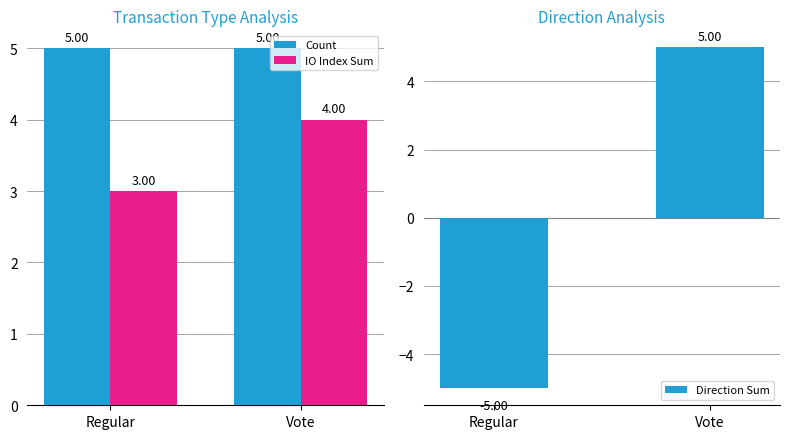

The value of IO Index Sum at Regular is 2. True or false?

False